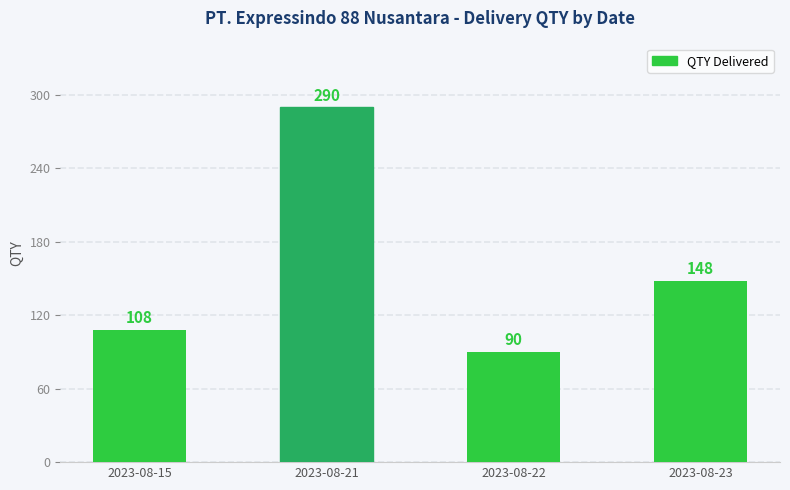

What is the average value?

159